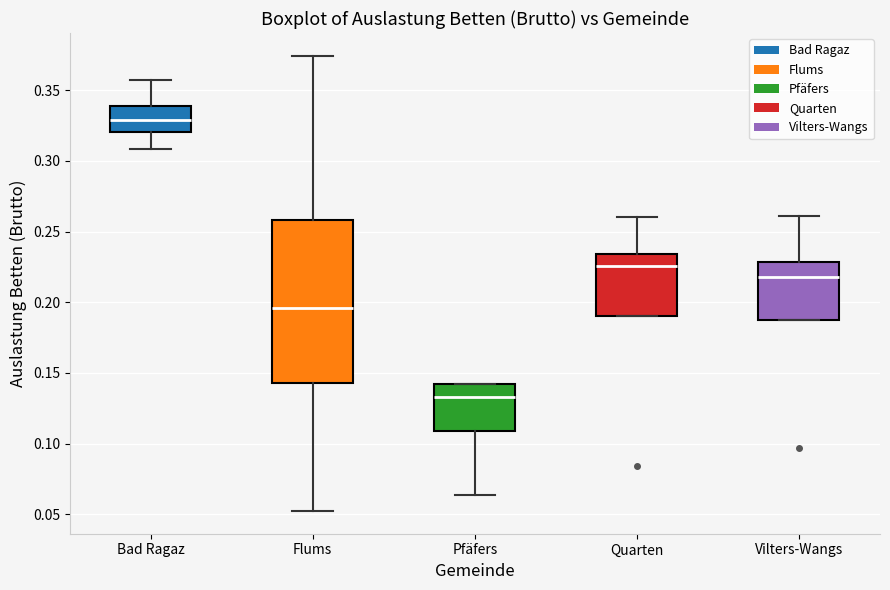

Where does the upper whisker of the box for Flums end on the y-axis? The values are not printed on the chart, so give them approximately, as read against the axis.

0.375